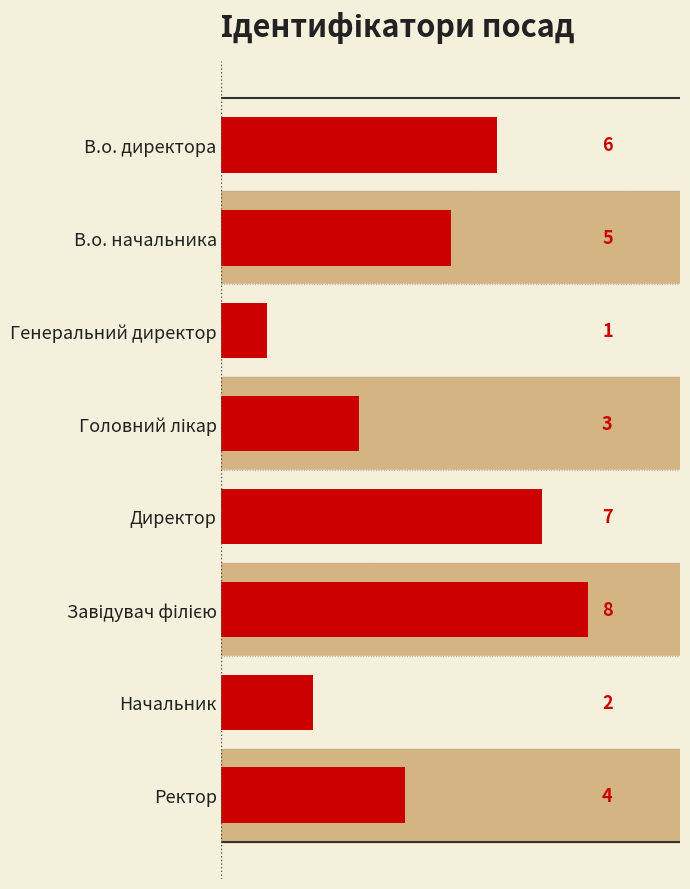

What is the difference between the maximum and minimum values?

7